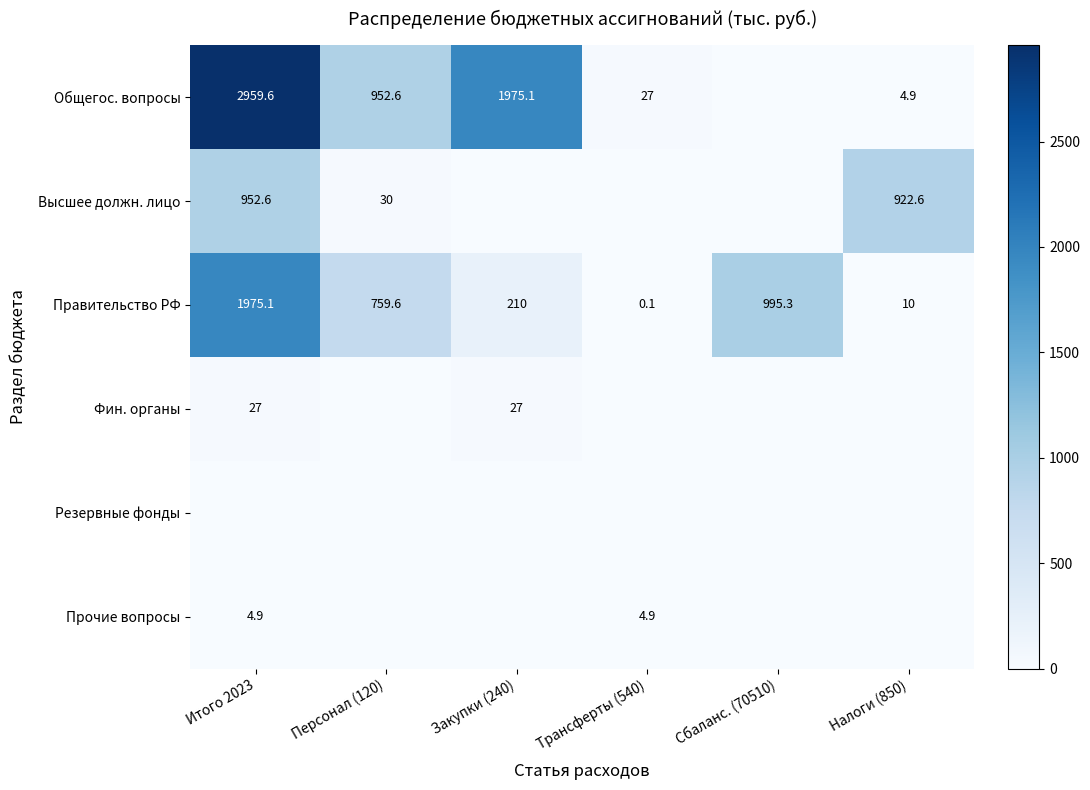

Between Итого 2023 and Закупки (240), which series saw the biggest shift?

Правительство РФ